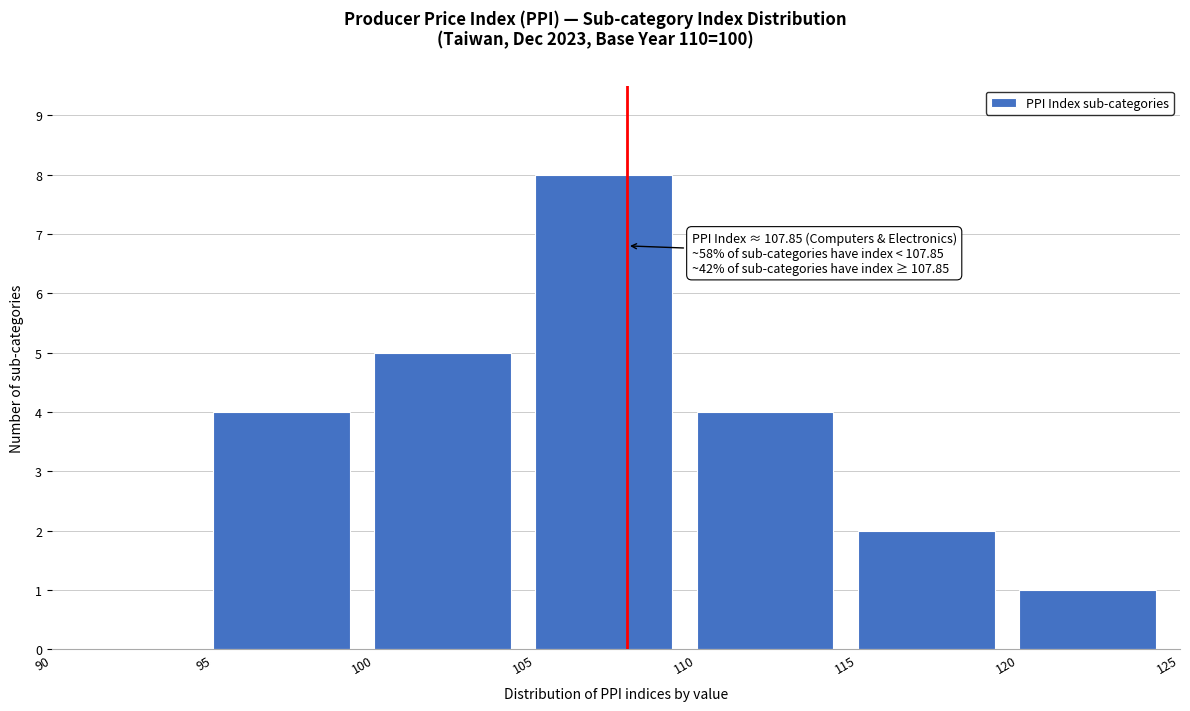

Which range on the x-axis has the tallest bar?

105 to 110